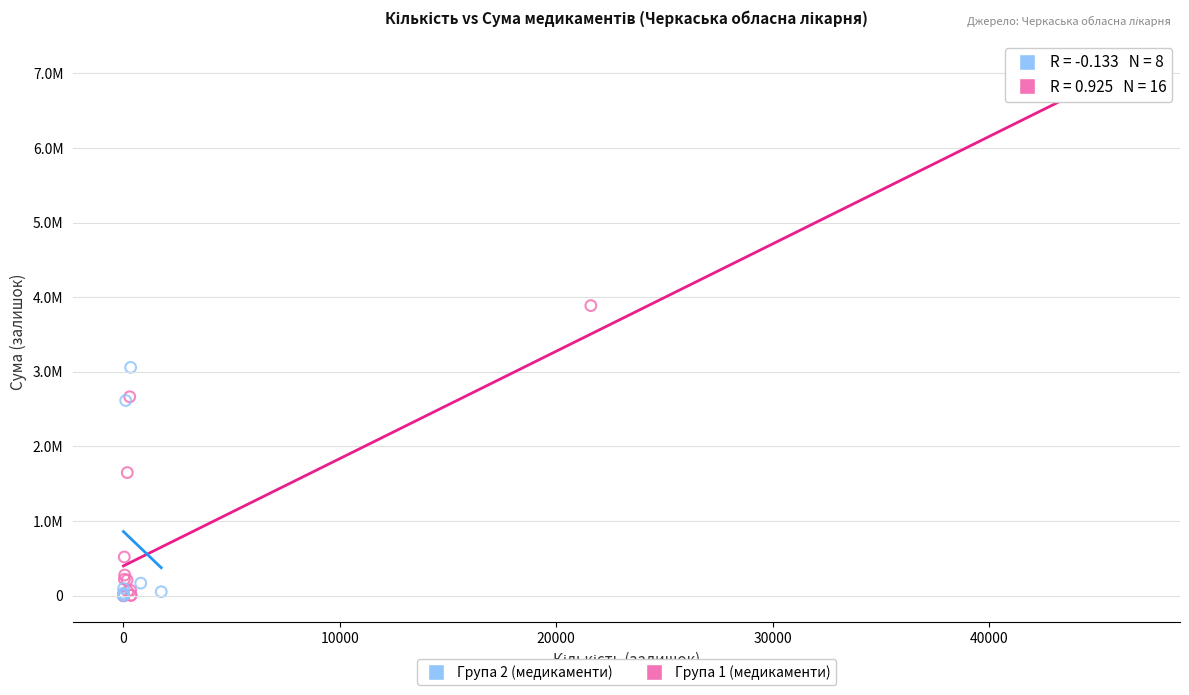

What are all the series names shown in the legend?

Група 2 (медикаменти), Група 1 (медикаменти)